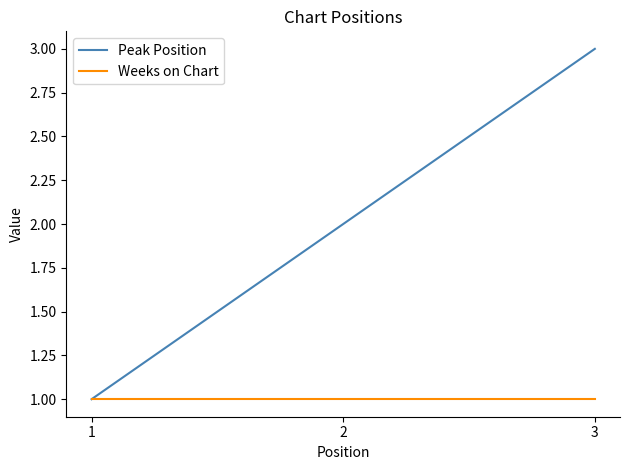

The value of Weeks on Chart at 1 is 2. True or false?

False